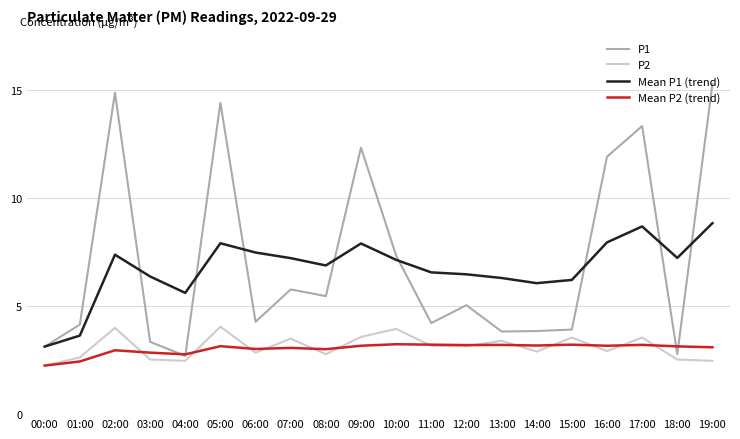

True or false: Mean P2 (trend) and Mean P1 (trend) intersect in this chart.

False